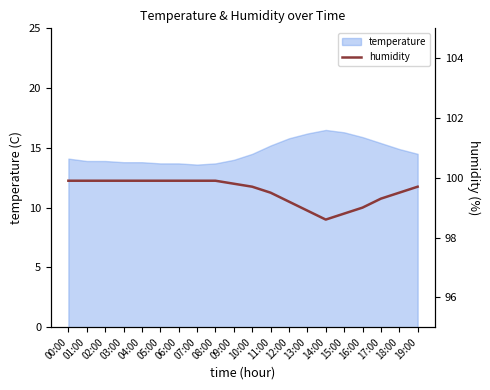

How many interior local valleys (lower than both neighbors) does the data have?

1